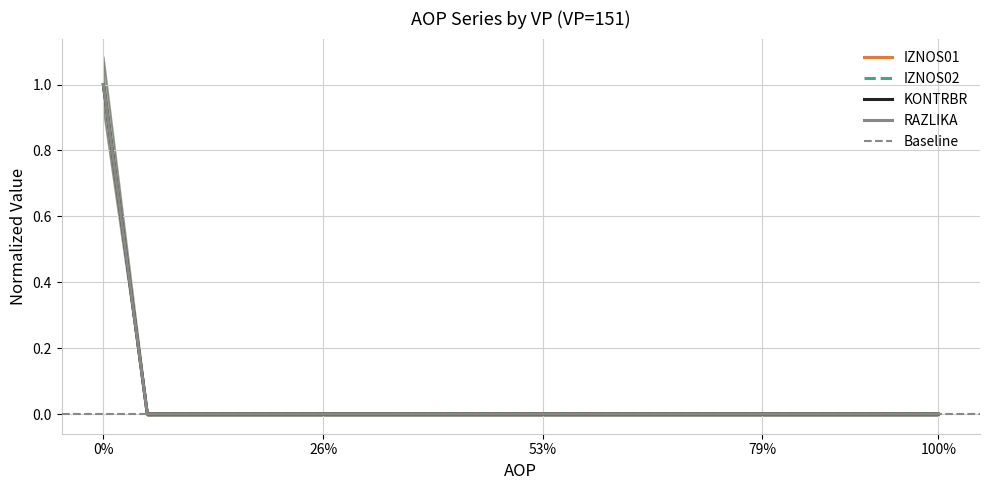

The value of IZNOS01 at 2 is -1. True or false?

False